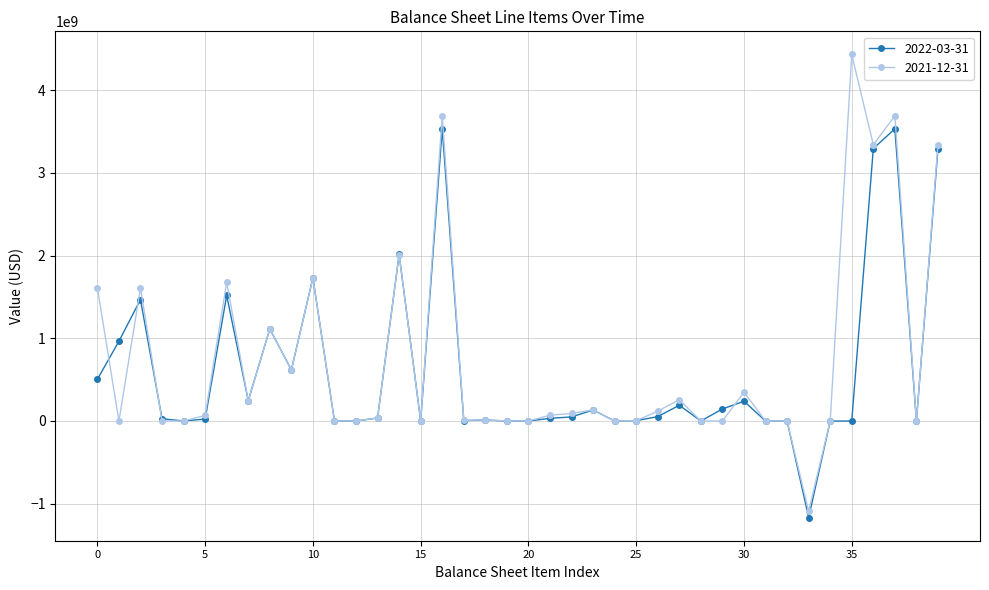

List the series in order of their peak value, highest first.

2021-12-31, 2022-03-31